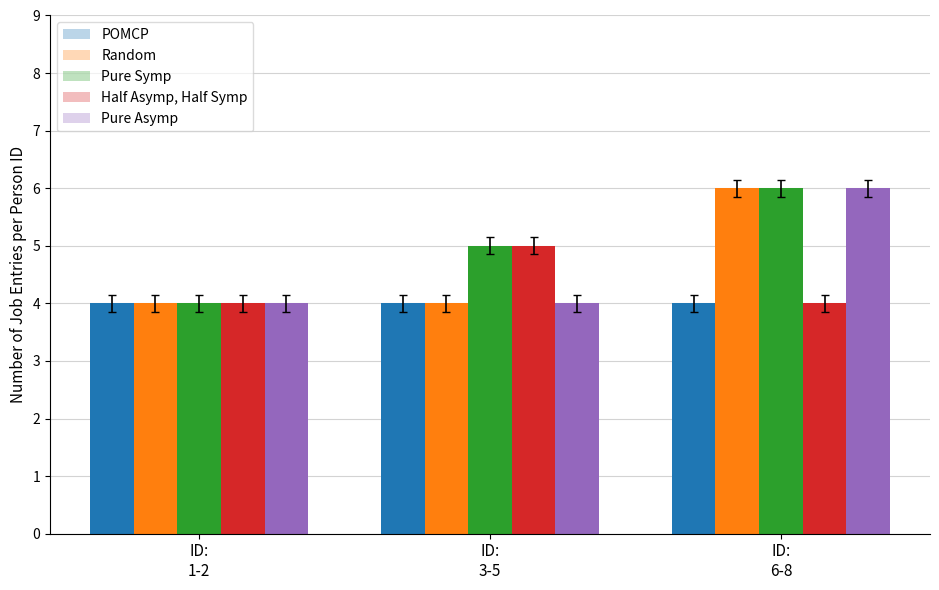

What is the label of the 1st bar from the right?

ID:
6-8